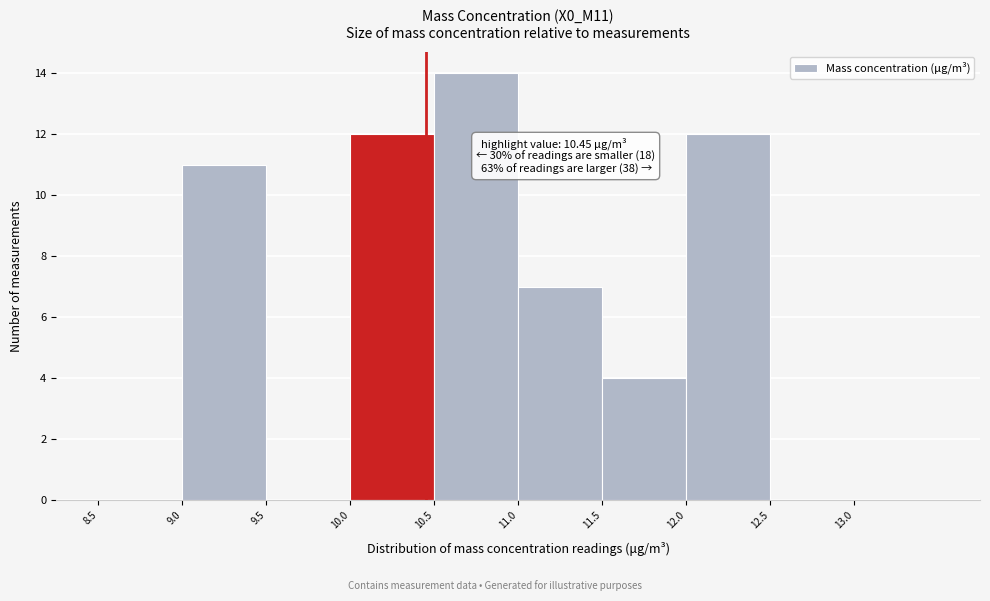

Which range on the x-axis has the tallest bar?

10.5 to 11.0